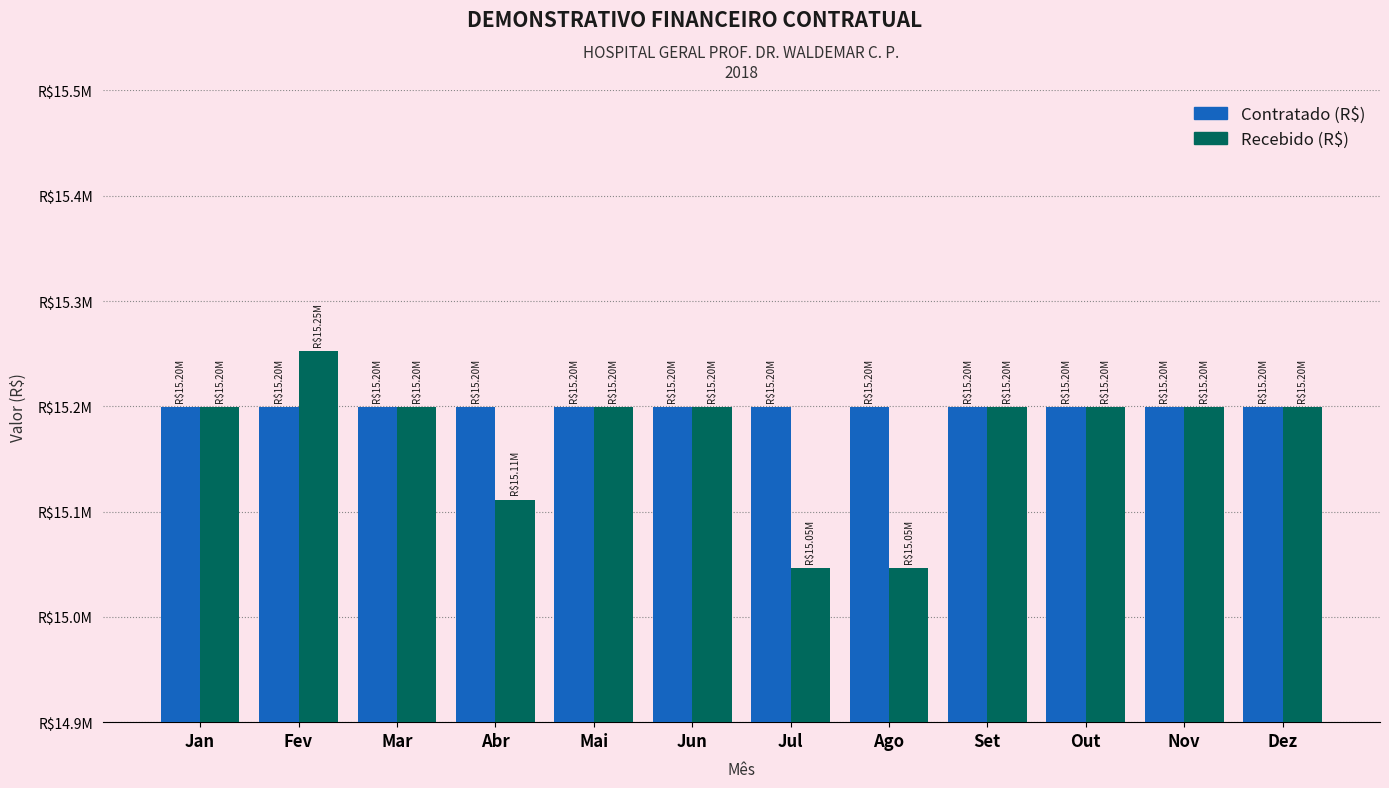

Does the chart contain any negative values?

No